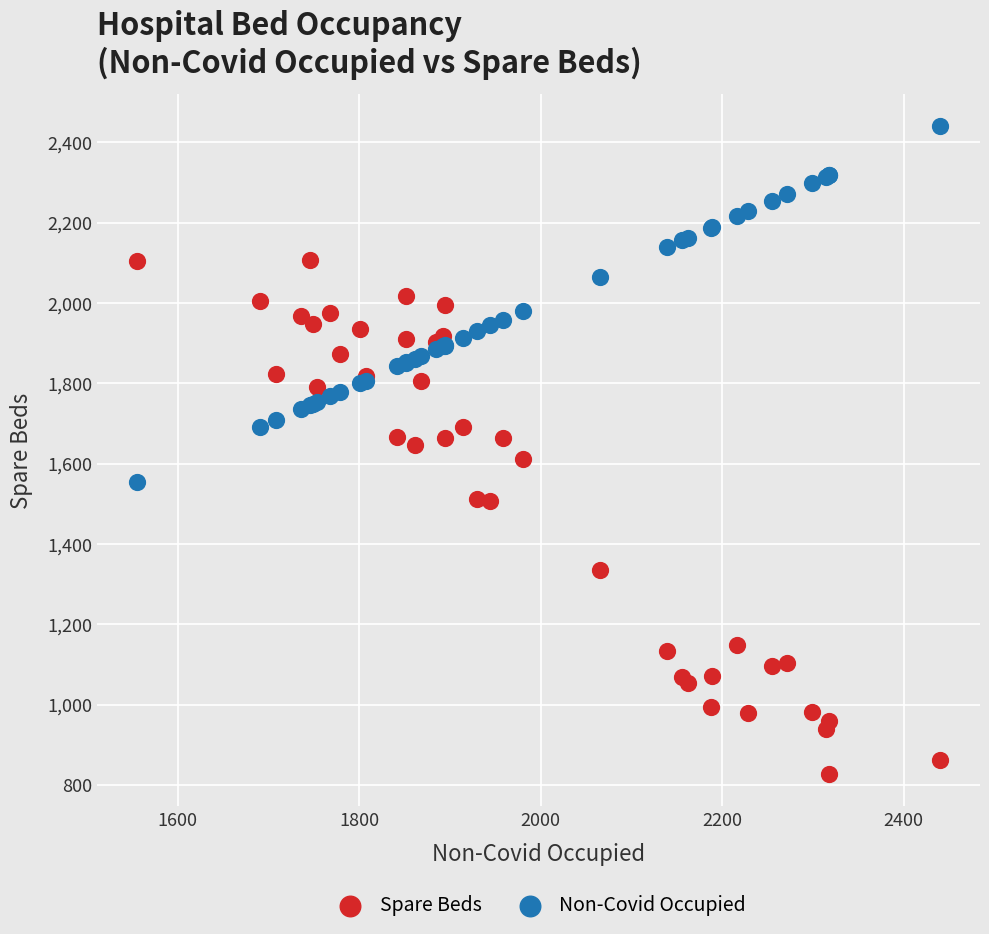

Which series reaches the maximum Y coordinate?

Non-Covid Occupied